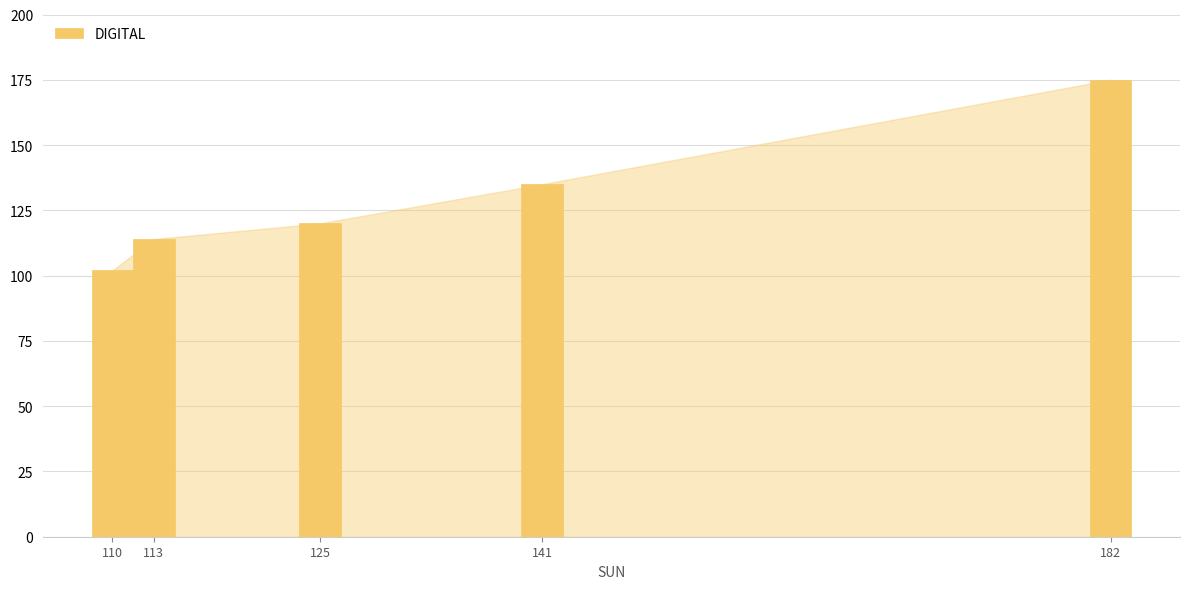

List the labels in order of value, largest first.

182, 141, 125, 113, 110